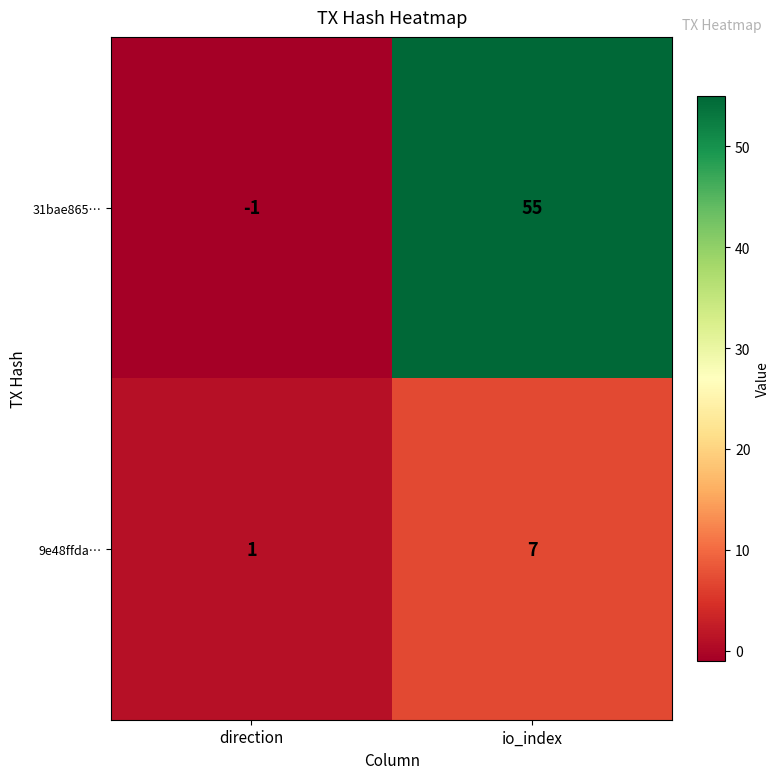

The 31bae865… series shows -1 at direction. True or false?

True